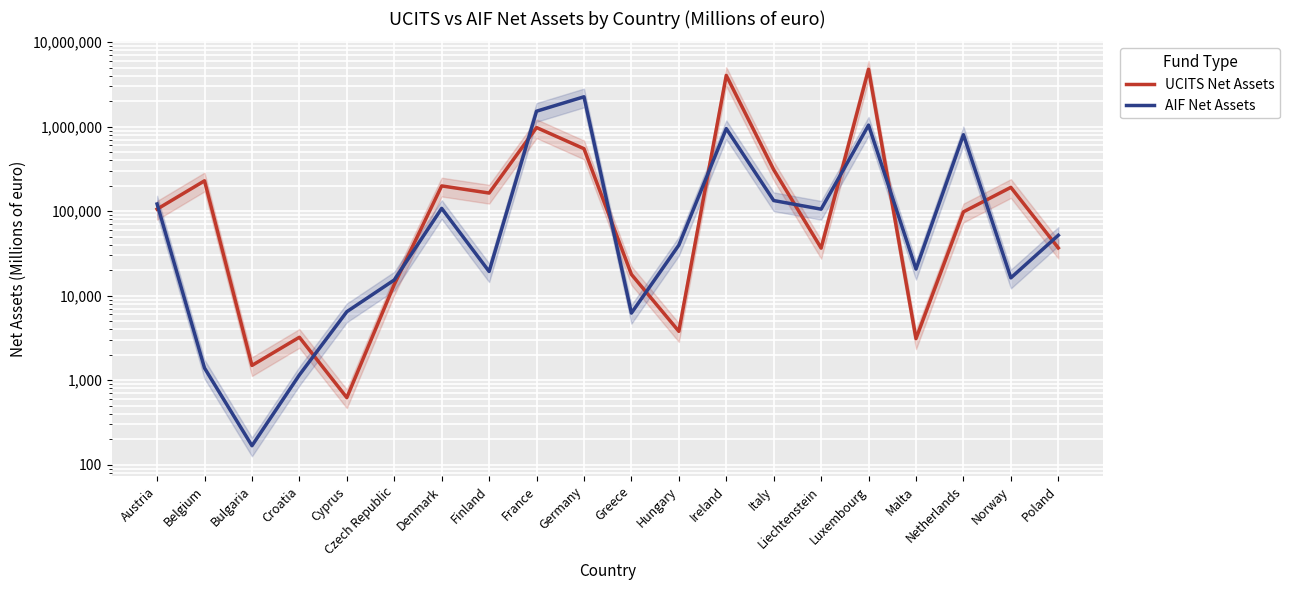

Where is the first local minimum for AIF Net Assets?

Bulgaria